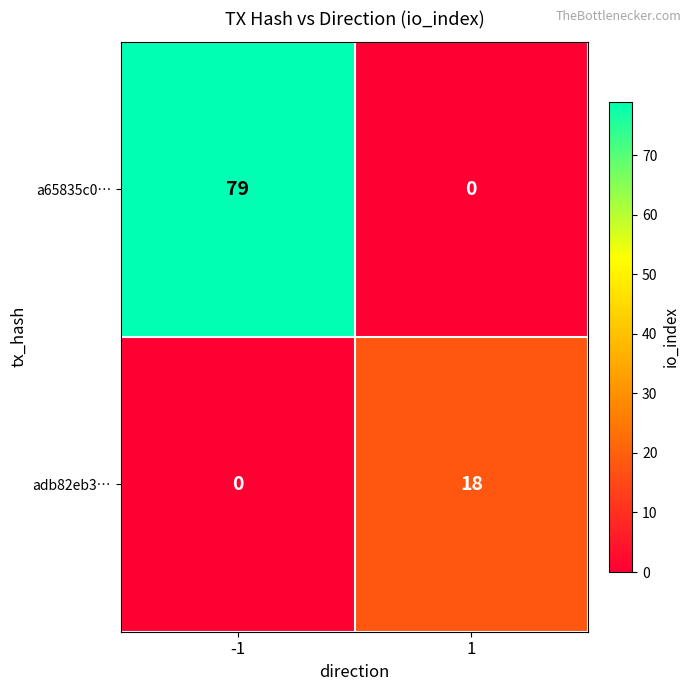

Which series has the widest spread of values?

a65835c0…